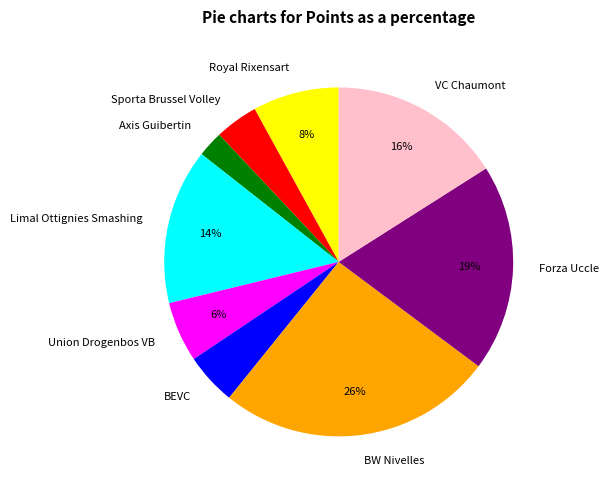

To the nearest percent, what is the difference between the Axis Guibertin and VC Chaumont slice percentages?

14%